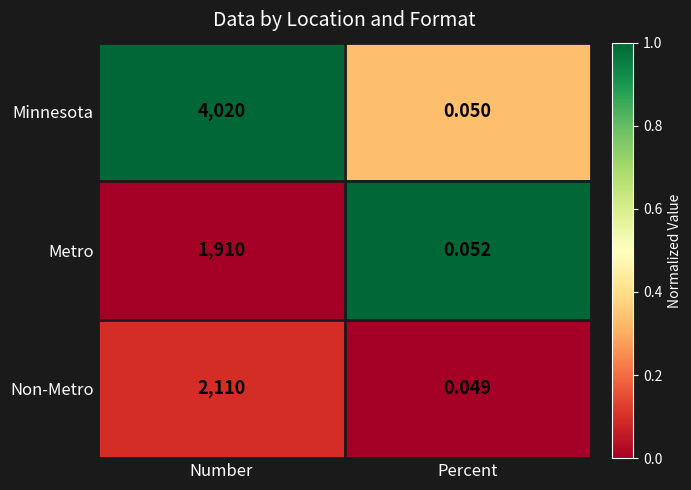

Rank the series by their maximum value, from lowest to highest.

Metro, Non-Metro, Minnesota